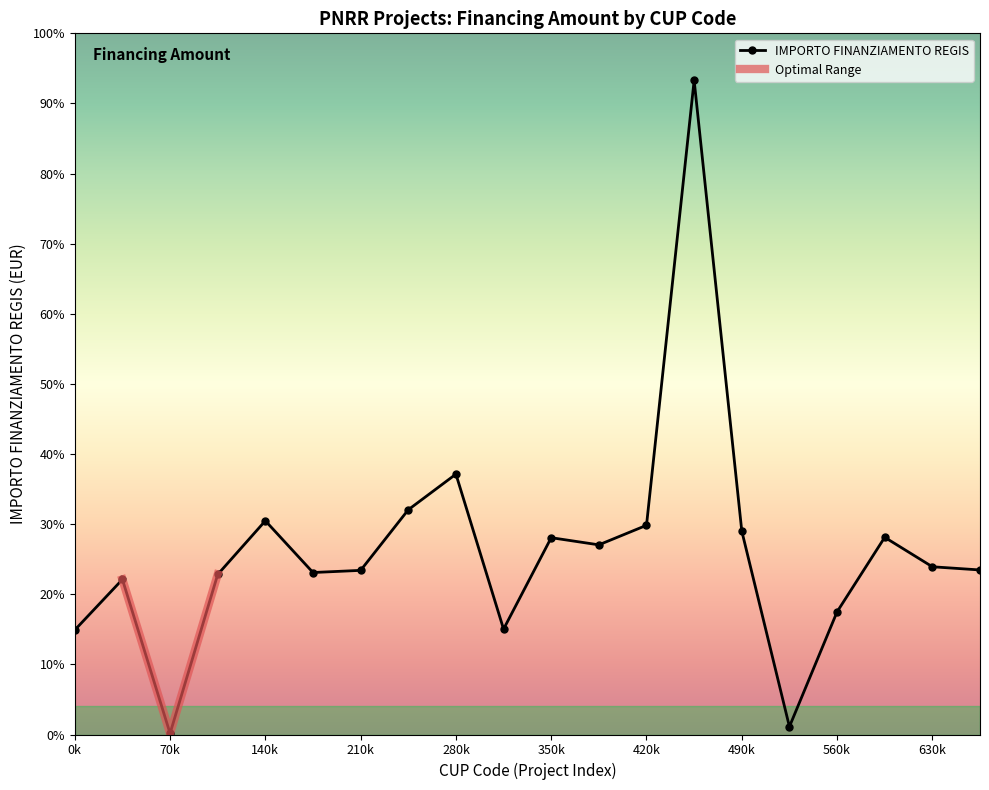

How many lines are shown in the chart?

1